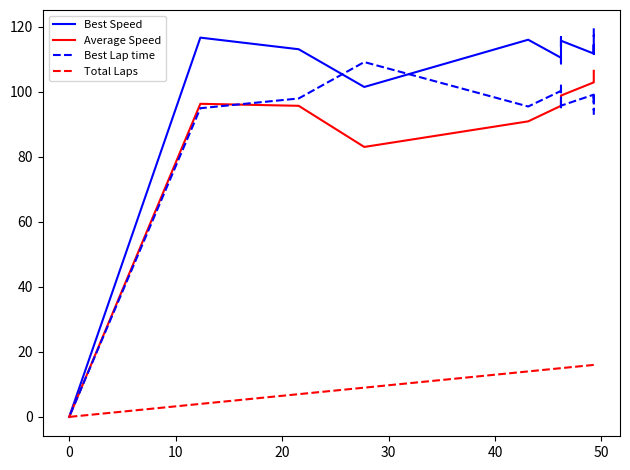

Is this an area chart (filled region under the line)?

No